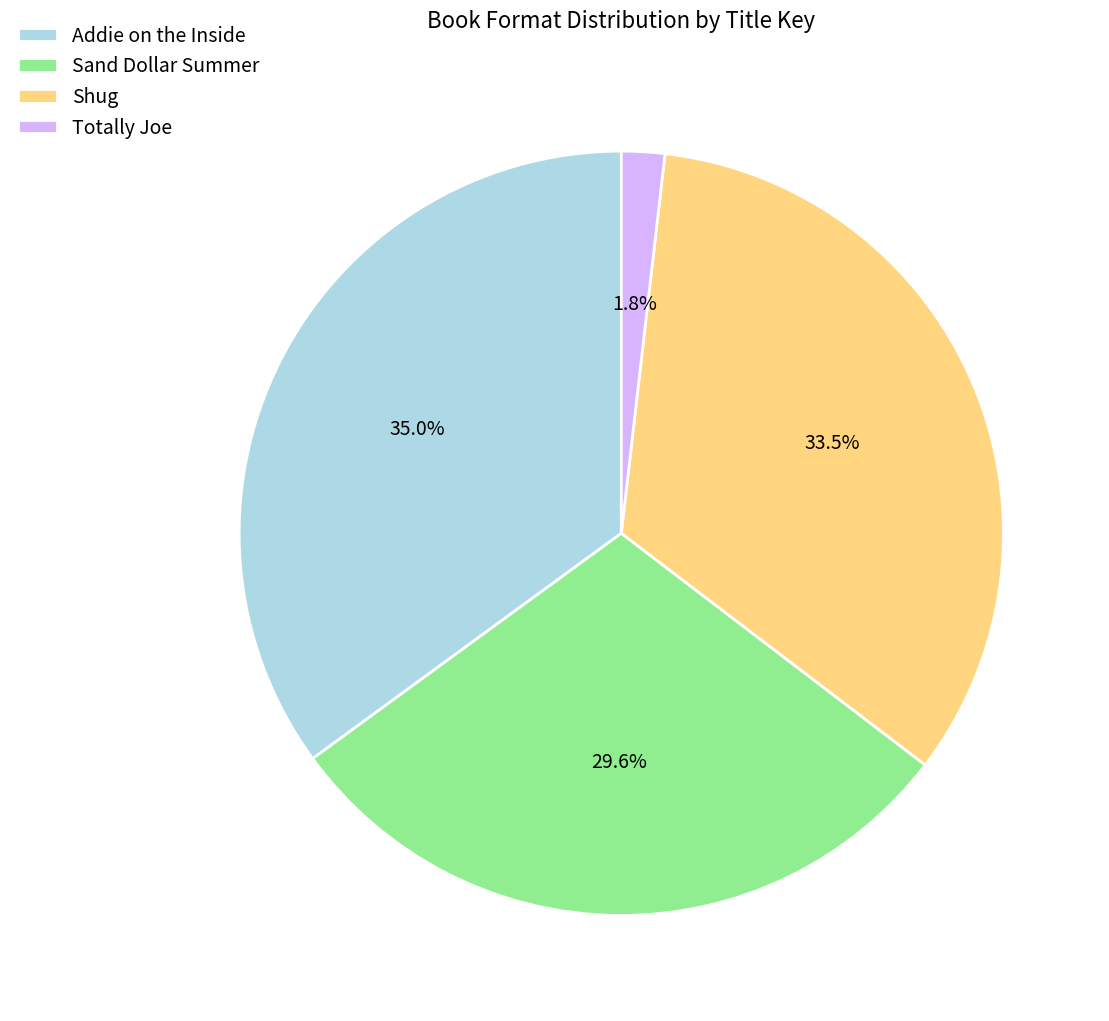

What is the ratio of the value at Sand Dollar Summer to the value at Addie on the Inside?

0.8